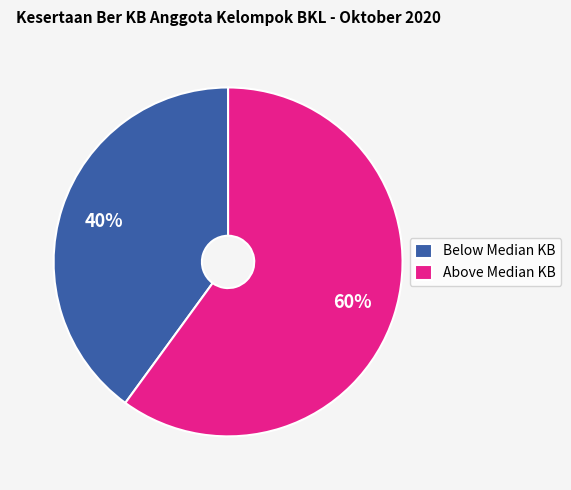

Which has a higher value, Above Median KB or Below Median KB?

Above Median KB